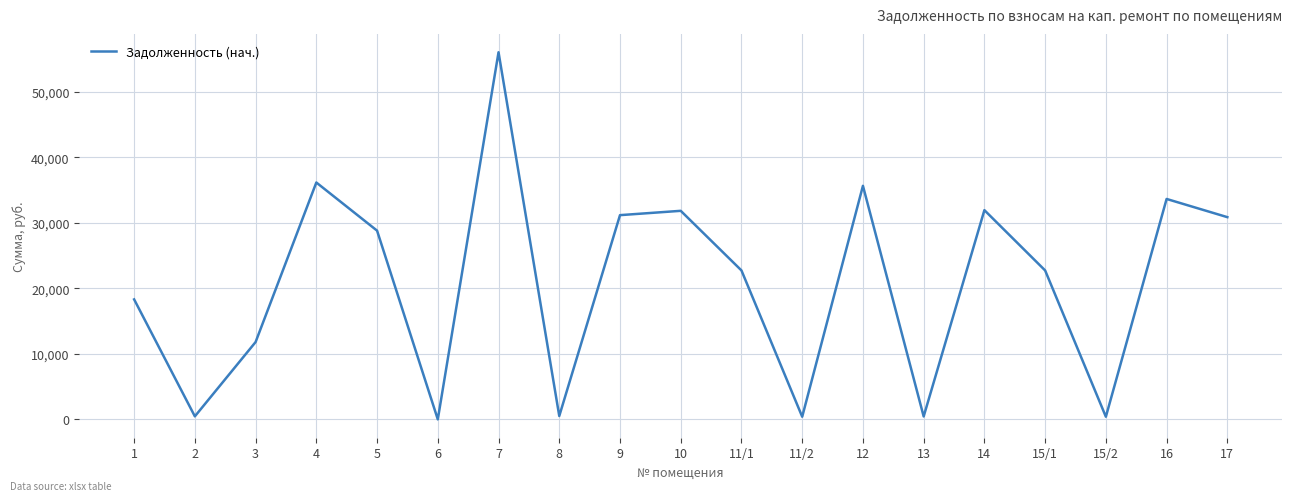

At which category does the data reach its first local peak?

4